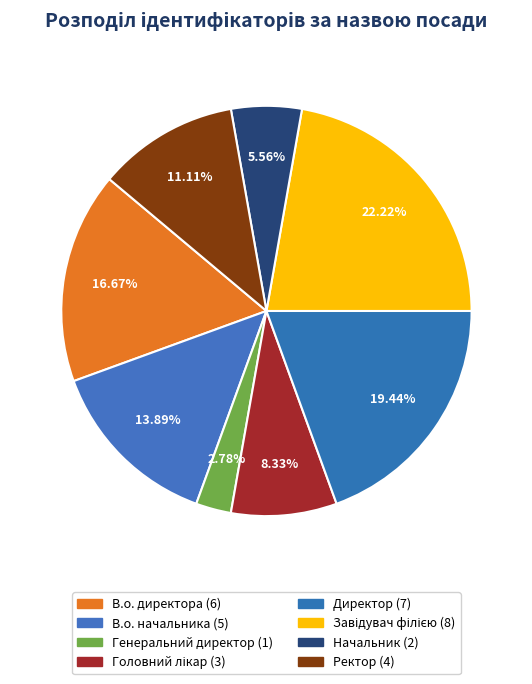

To the nearest percent, what is the average slice percentage?

12%